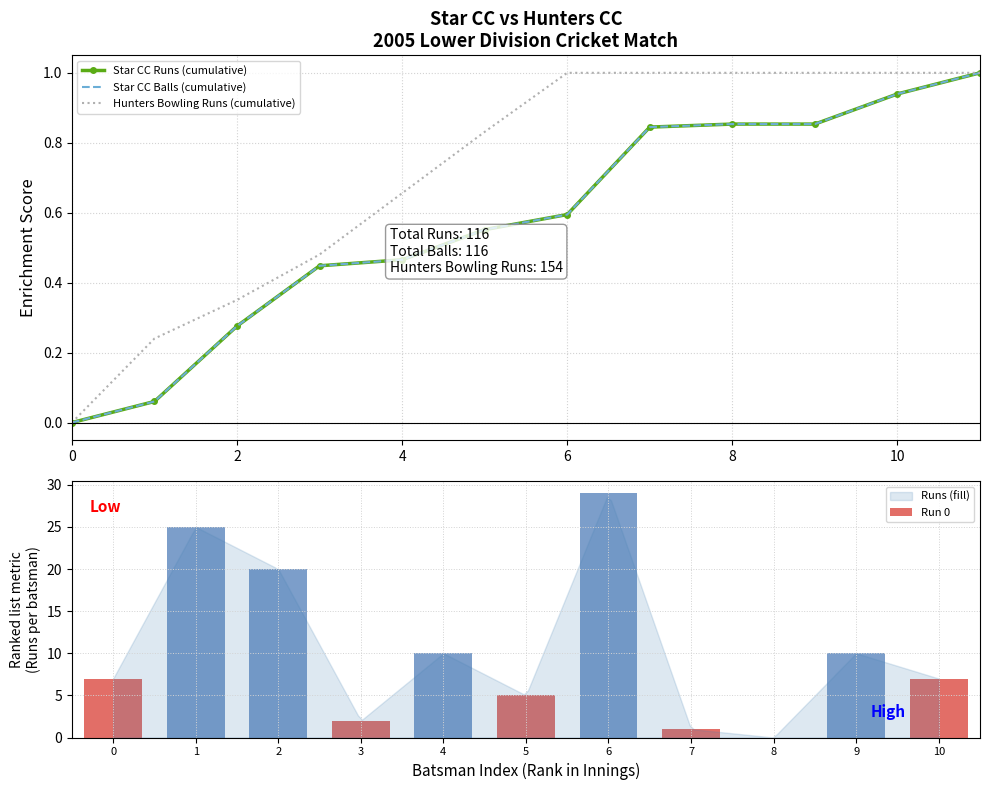

How many values in the Star CC Balls (cumulative) series exceed 0?

11